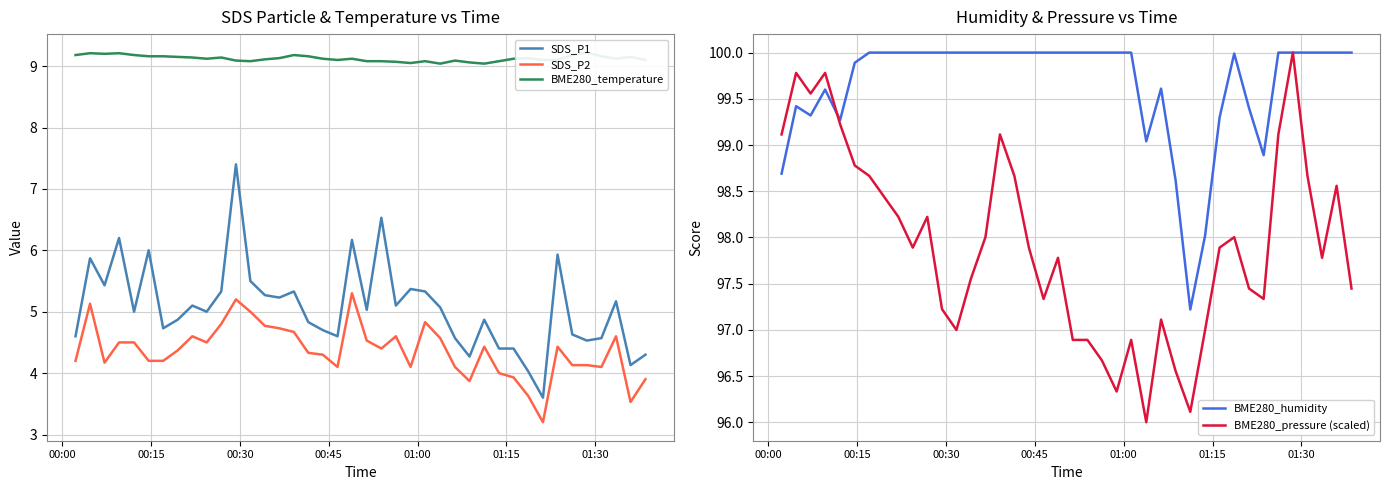

True or false: SDS_P2 and SDS_P1 cross at least once.

False